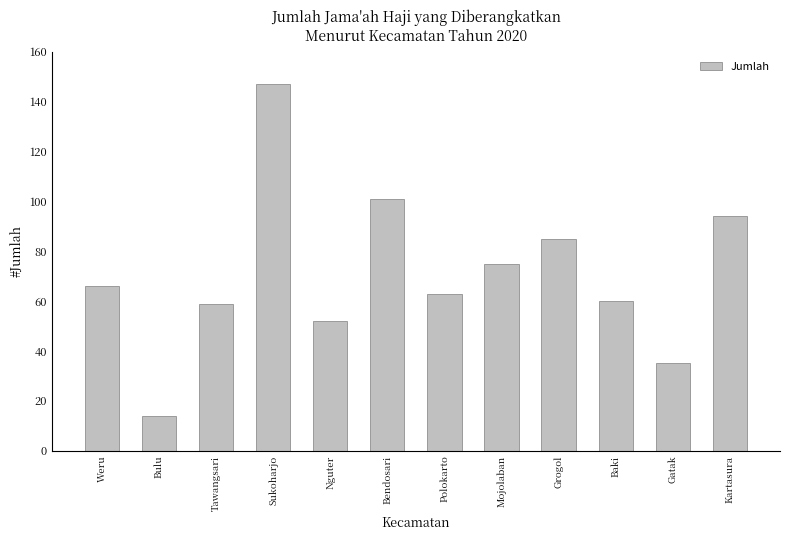

Reading left to right, what are all the values shown in this chart?

66	14	59	147	52	101	63	75	85	60	35	94